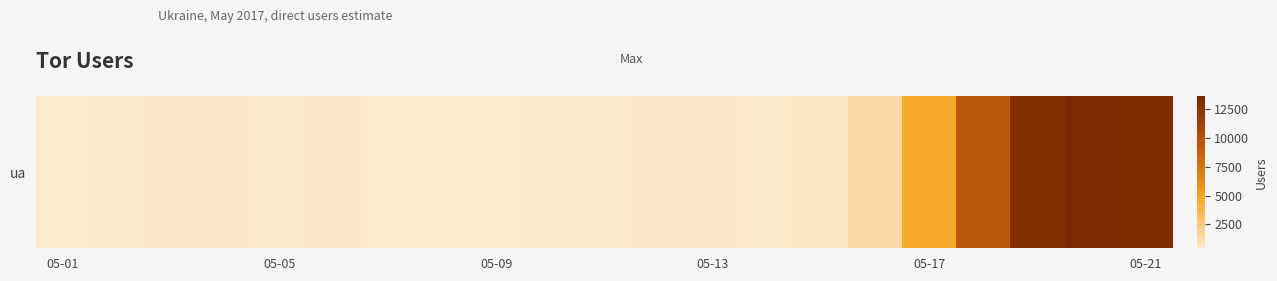

What is the greatest value displayed?

13600